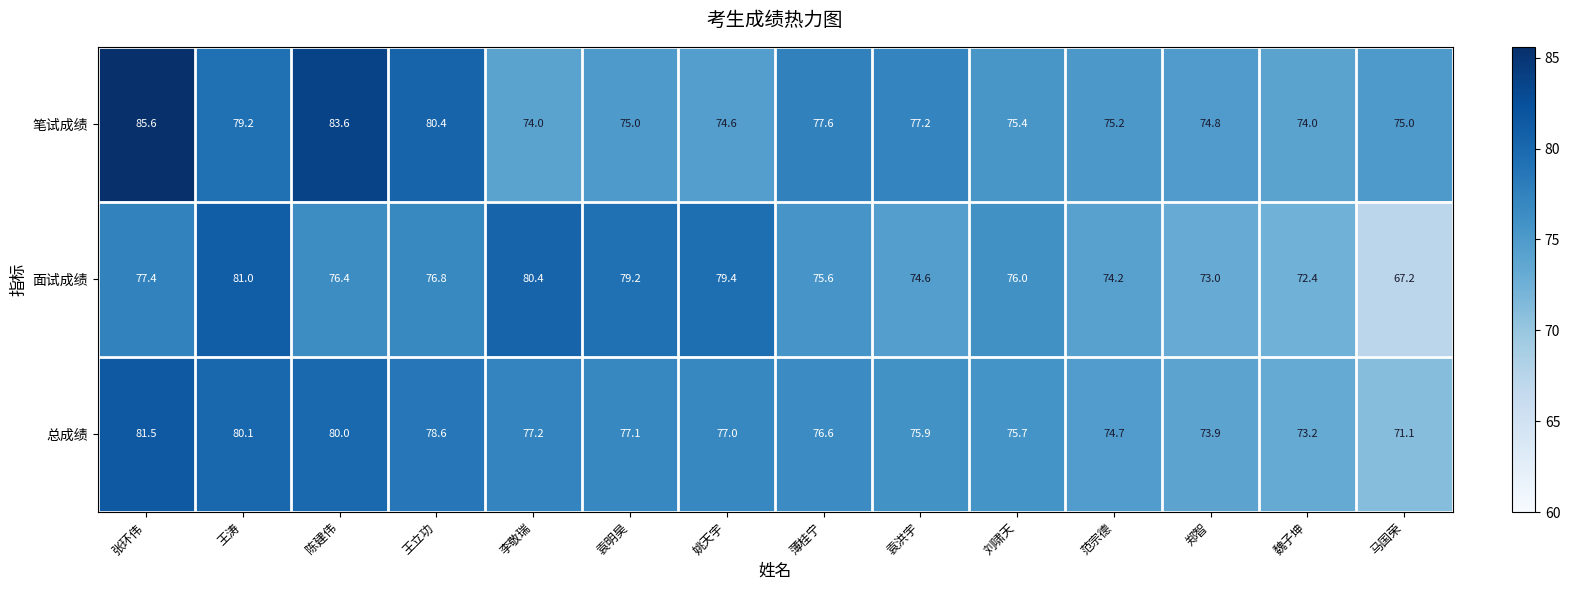

What is the sum of all 总成绩 values?

1072.6